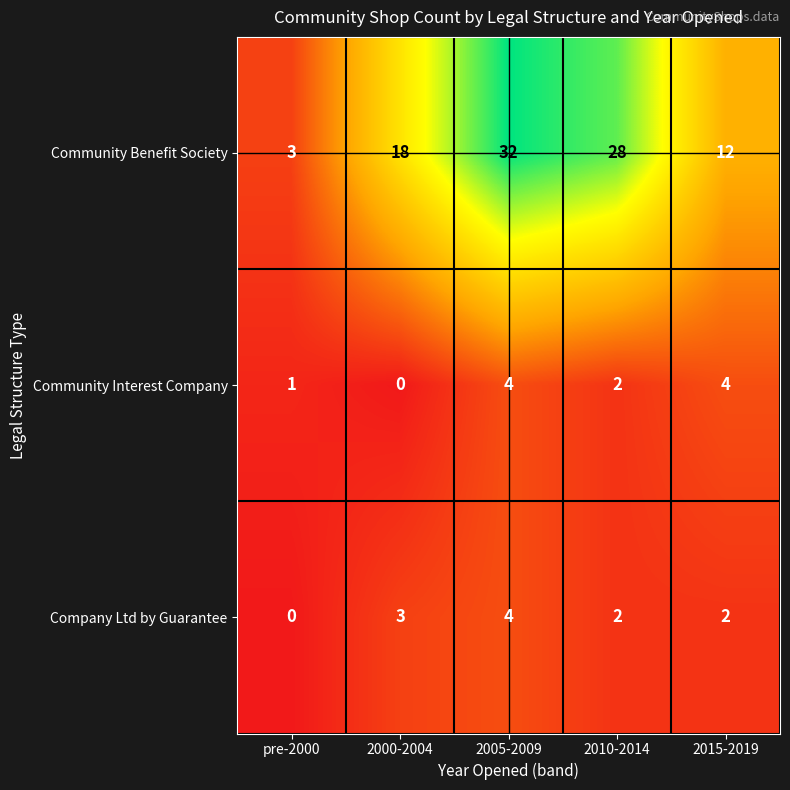

How many values in the Community Benefit Society series are below 18?

2